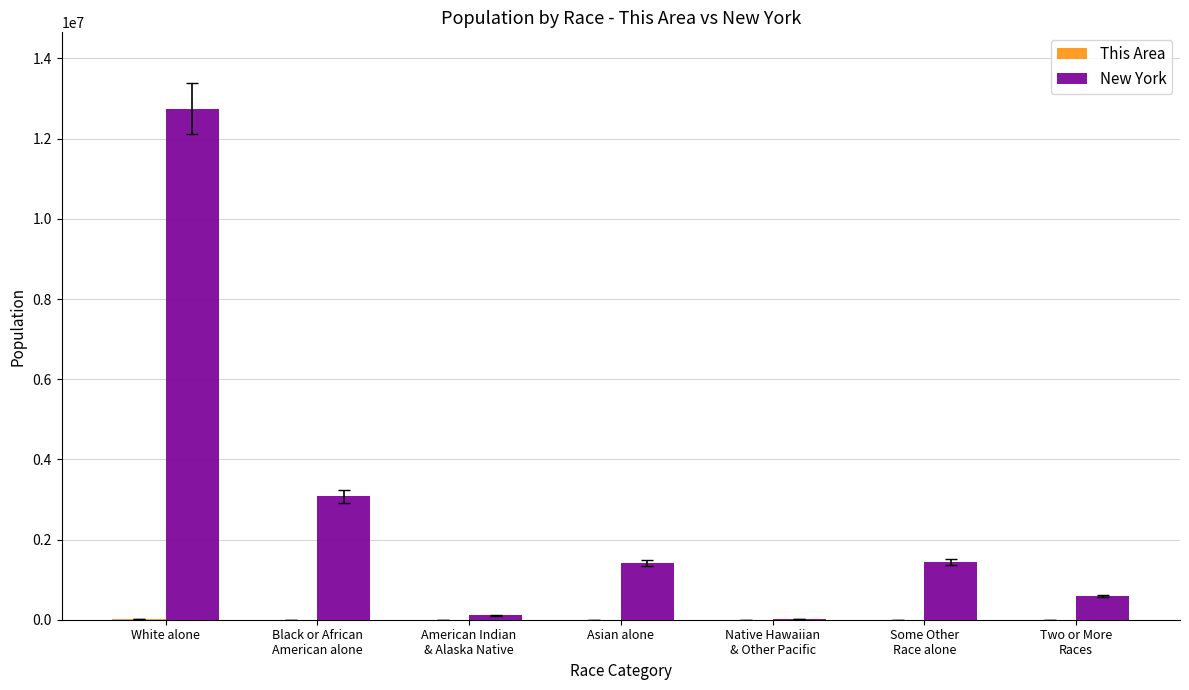

What is the maximum value shown in the chart?

12740974